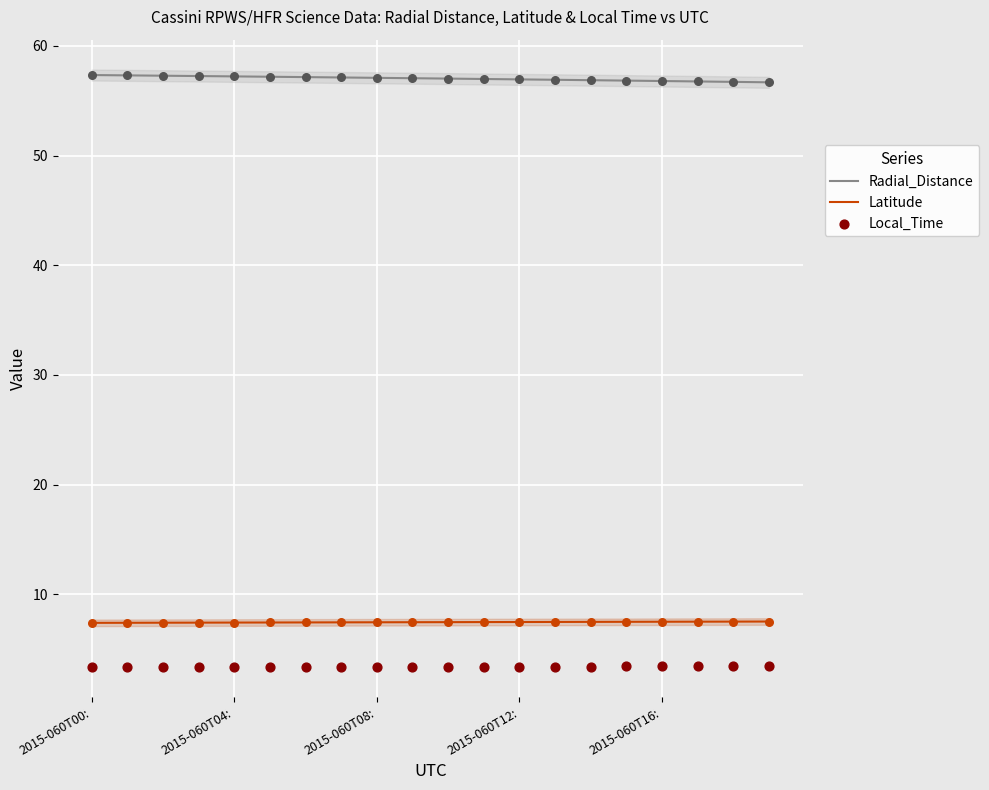

What are all the series names shown in the legend?

Radial_Distance, Latitude, Local_Time